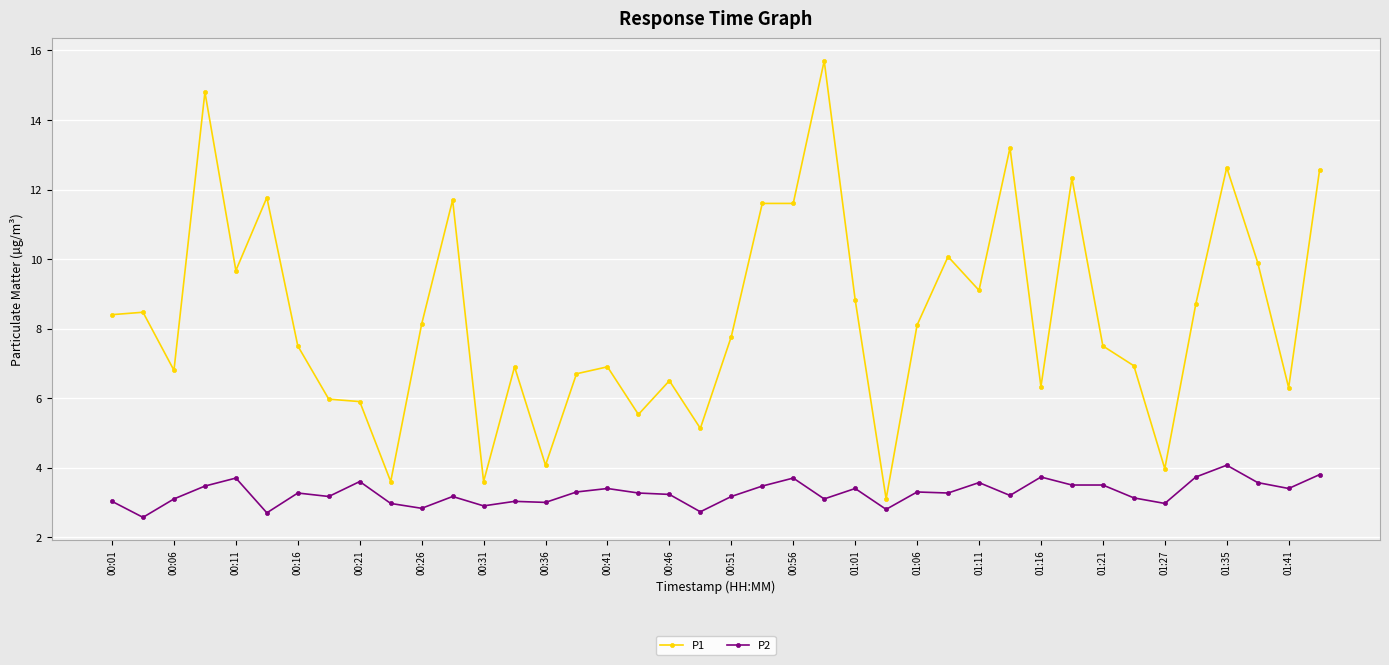

True or false: P2 and P1 cross at least once.

False